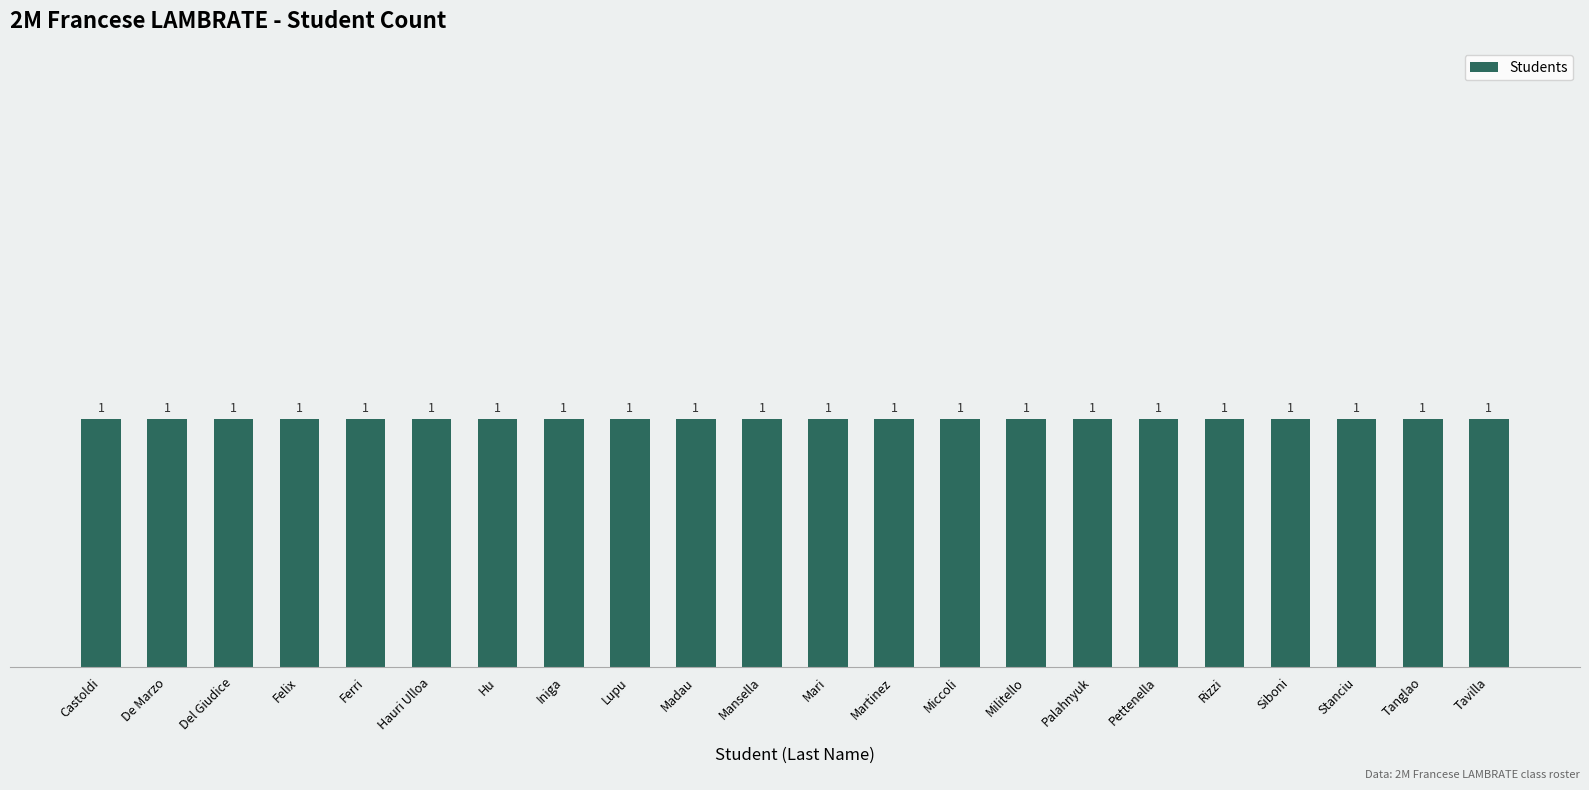

Which label corresponds to the smallest value in the chart?

Castoldi